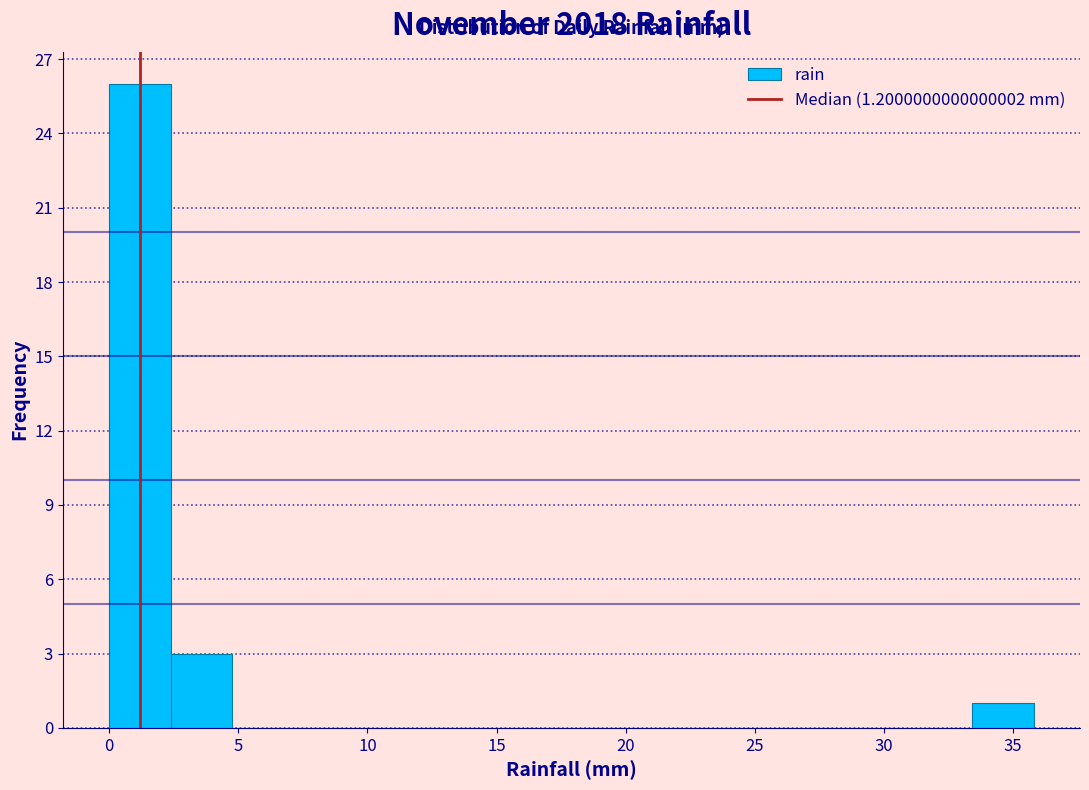

Reading left to right, list every bar in this chart as the range it spans on the x-axis followed by its height. Neither the bar edges nor the heights are printed on the chart, so give them approximately, as read against the axes.

0.0 to 2.5: 26
2.5 to 5.0: 3
5.0 to 7.0: 0
7.0 to 9.5: 0
9.5 to 12.0: 0
12.0 to 14.5: 0
14.5 to 16.5: 0
16.5 to 19.0: 0
19.0 to 21.5: 0
21.5 to 24.0: 0
24.0 to 26.5: 0
26.5 to 28.5: 0
28.5 to 31.0: 0
31.0 to 33.5: 0
33.5 to 36.0: 1